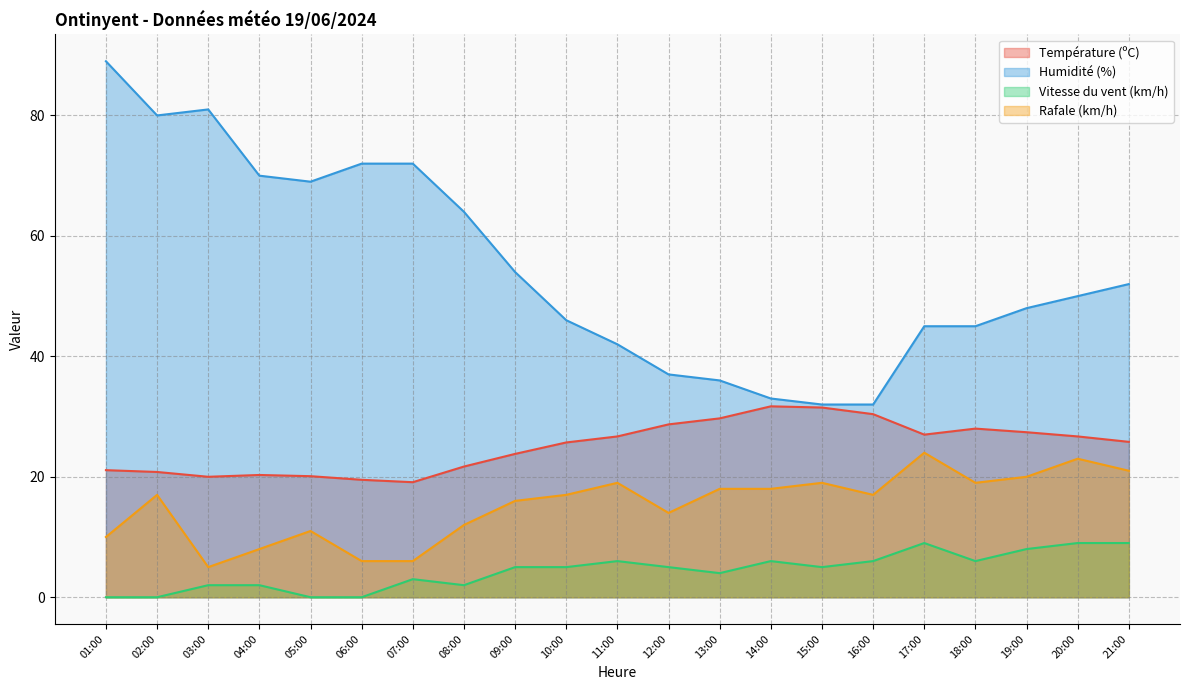

Where is the first local maximum for Température (ºC)?

04:00